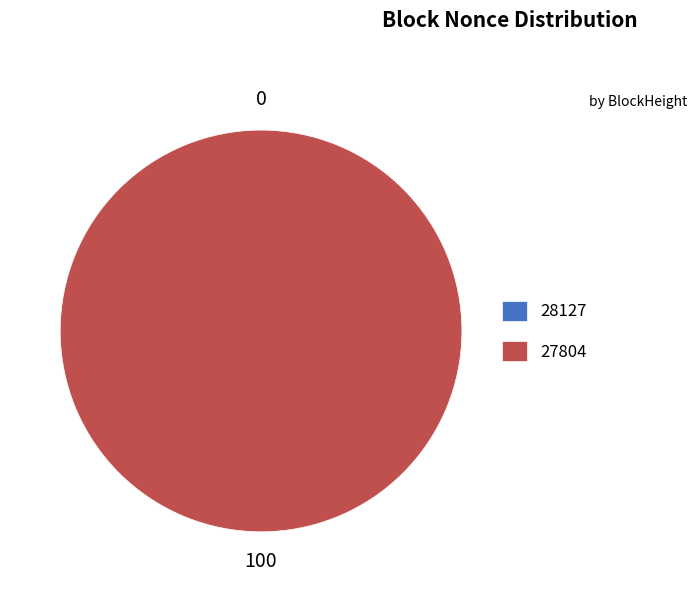

Do 28127 and 27804 together represent more than half of the pie?

Yes